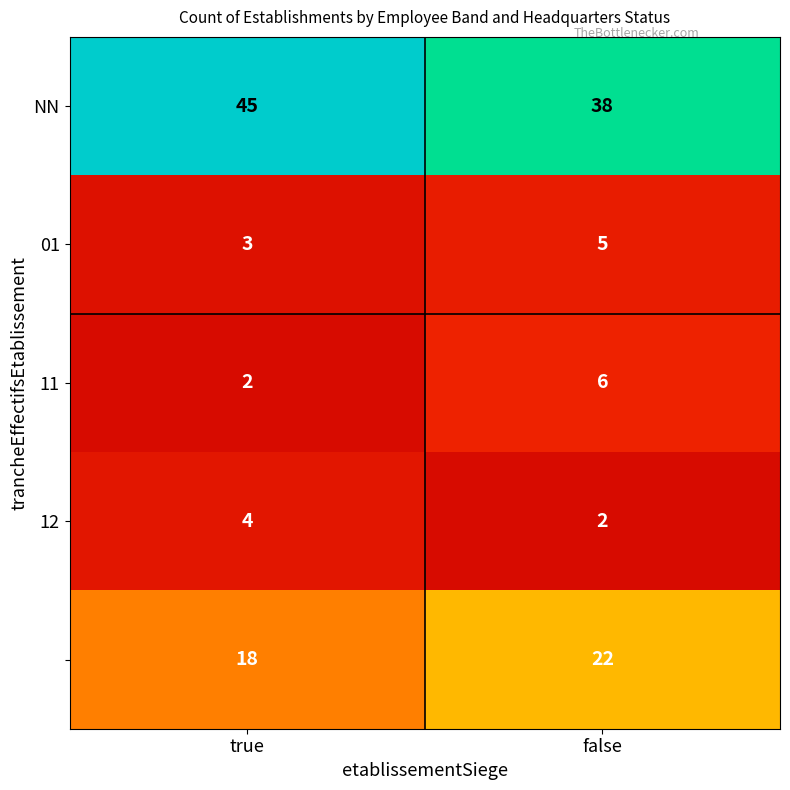

Which label corresponds to the largest value in the chart?

true